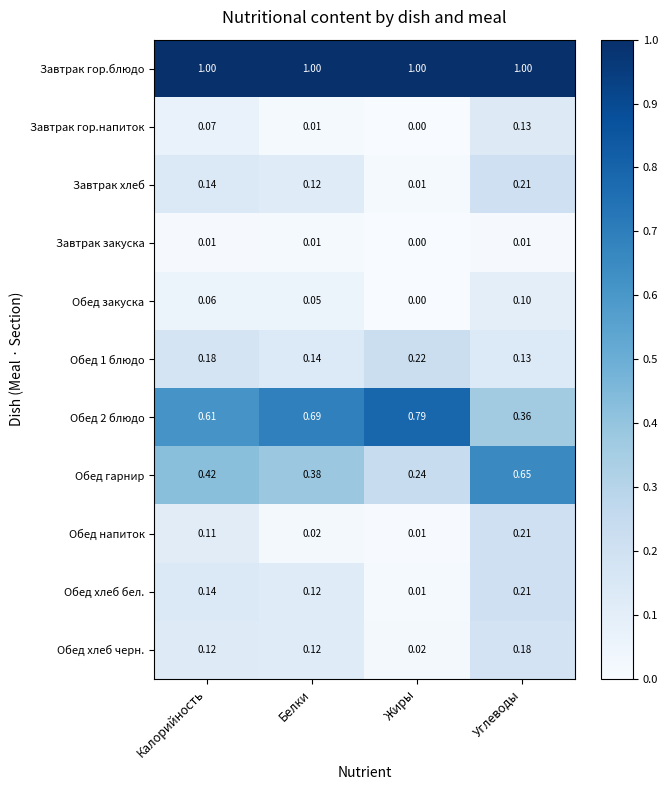

Which category has the lowest value in the Обед хлеб бел. series?

Жиры